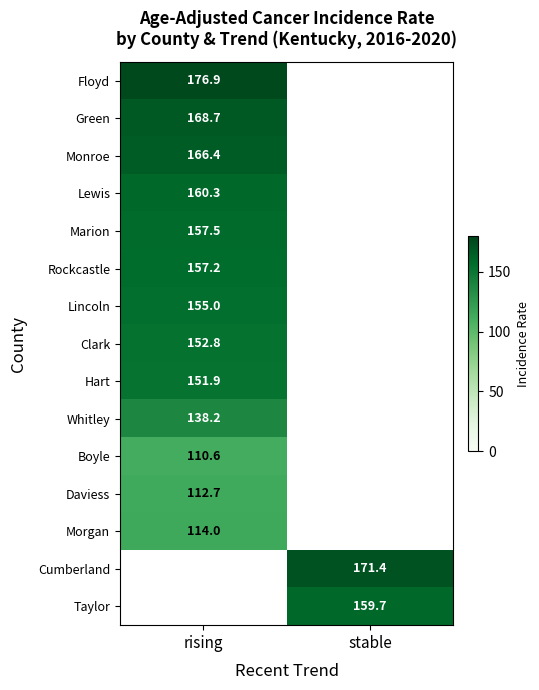

How many data points does each series have?

2